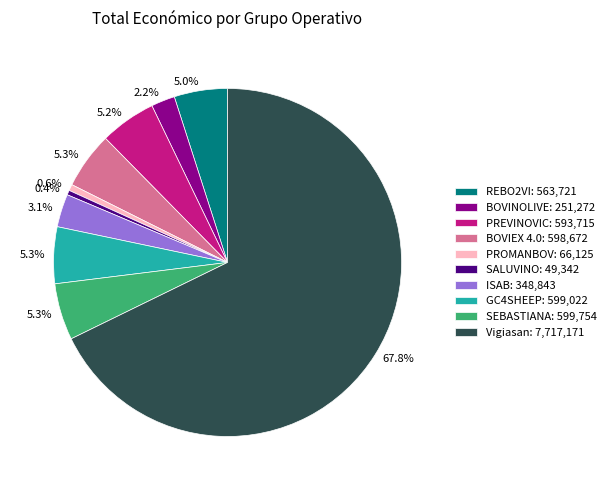

Does SALUVINO represent more than half of the total?

No